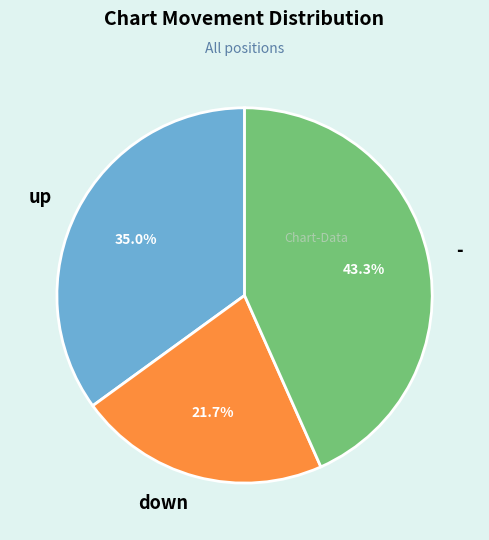

The down slice represents 22% of the pie. True or false?

True